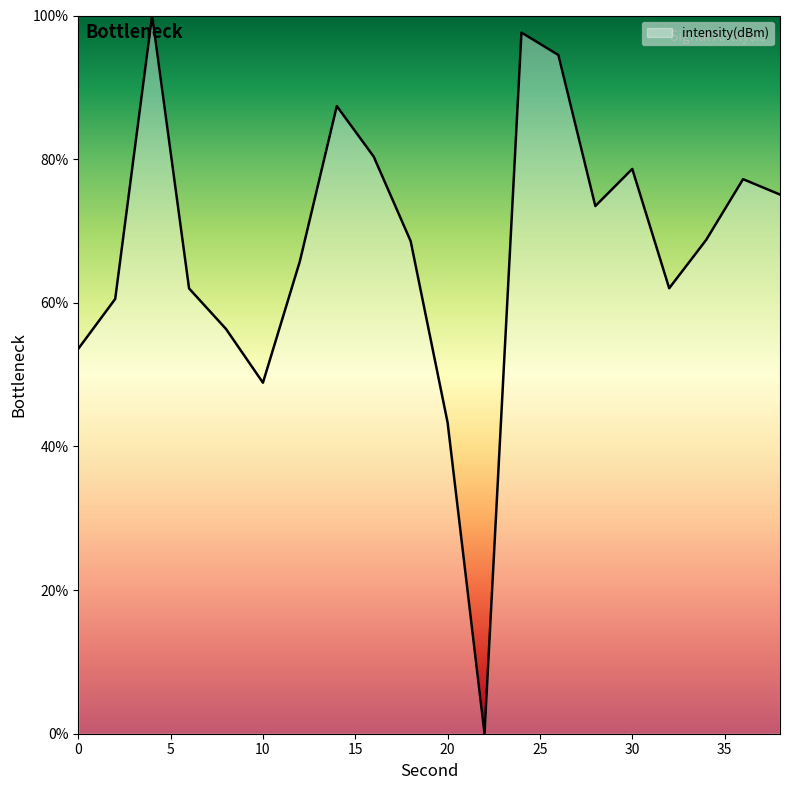

What is the difference between the maximum and minimum values?

100.0